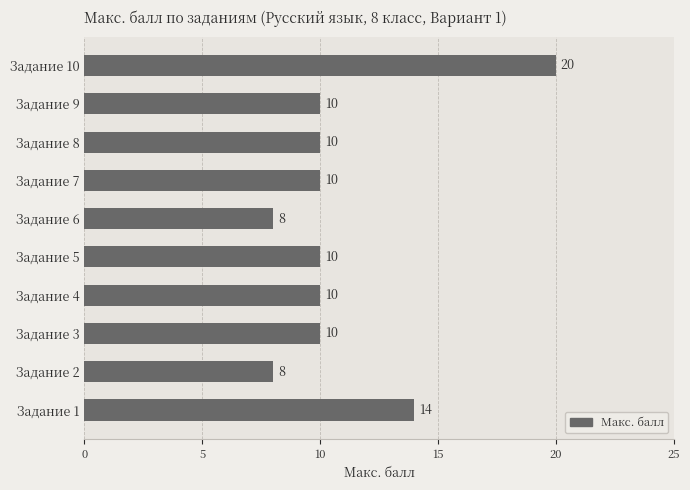

Is it true that the value at Задание 7 is 16?

False